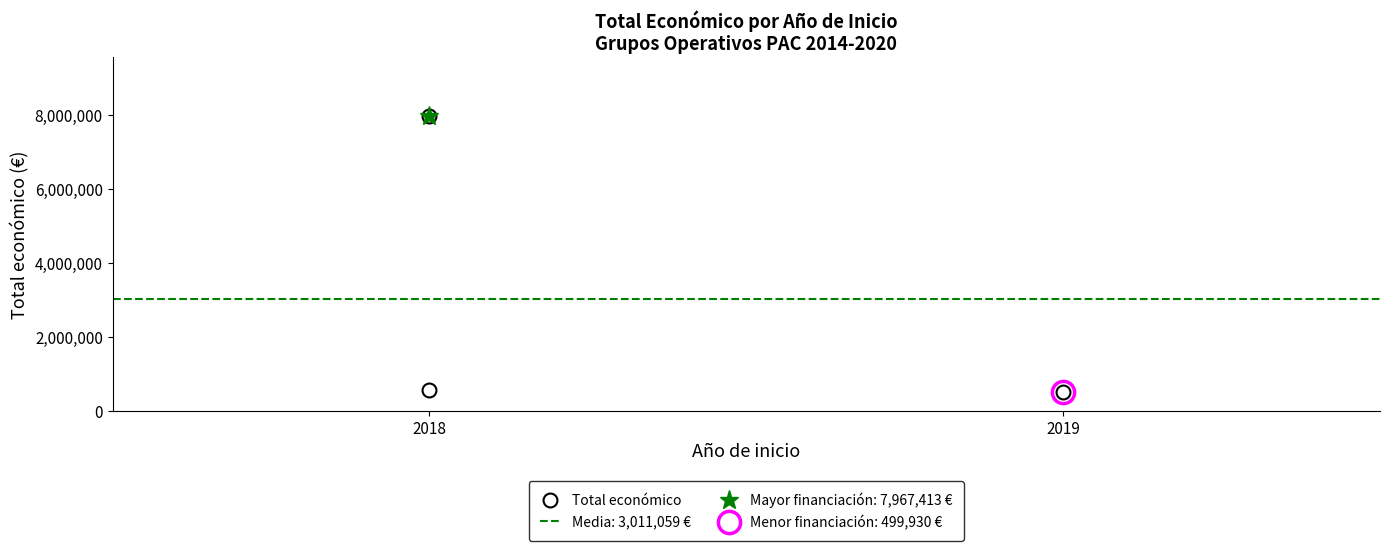

How many data points are less than 565835?

1